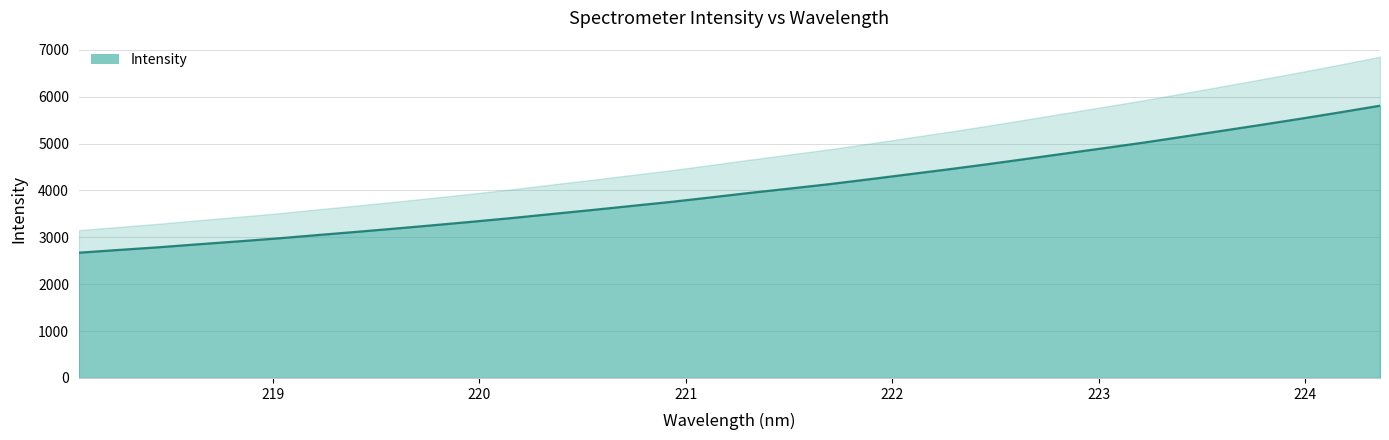

What is the label of the 10th point from the right?

222.6447